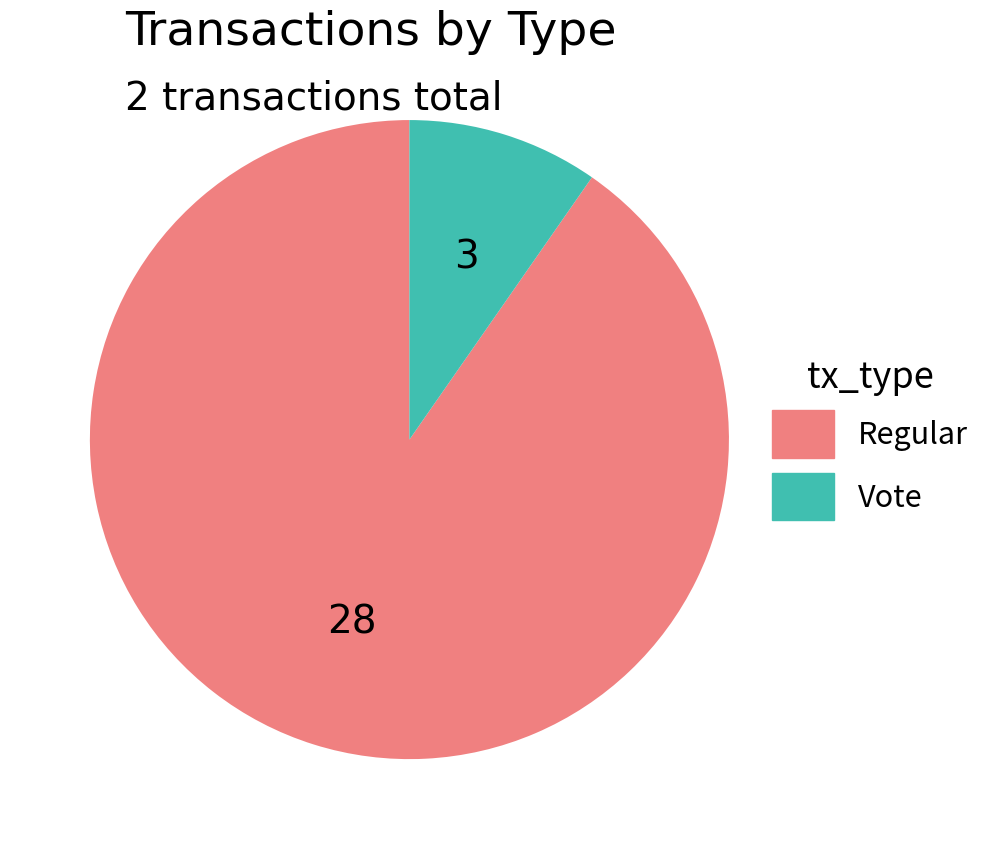

Is there any slice that represents more than half of the pie?

Yes